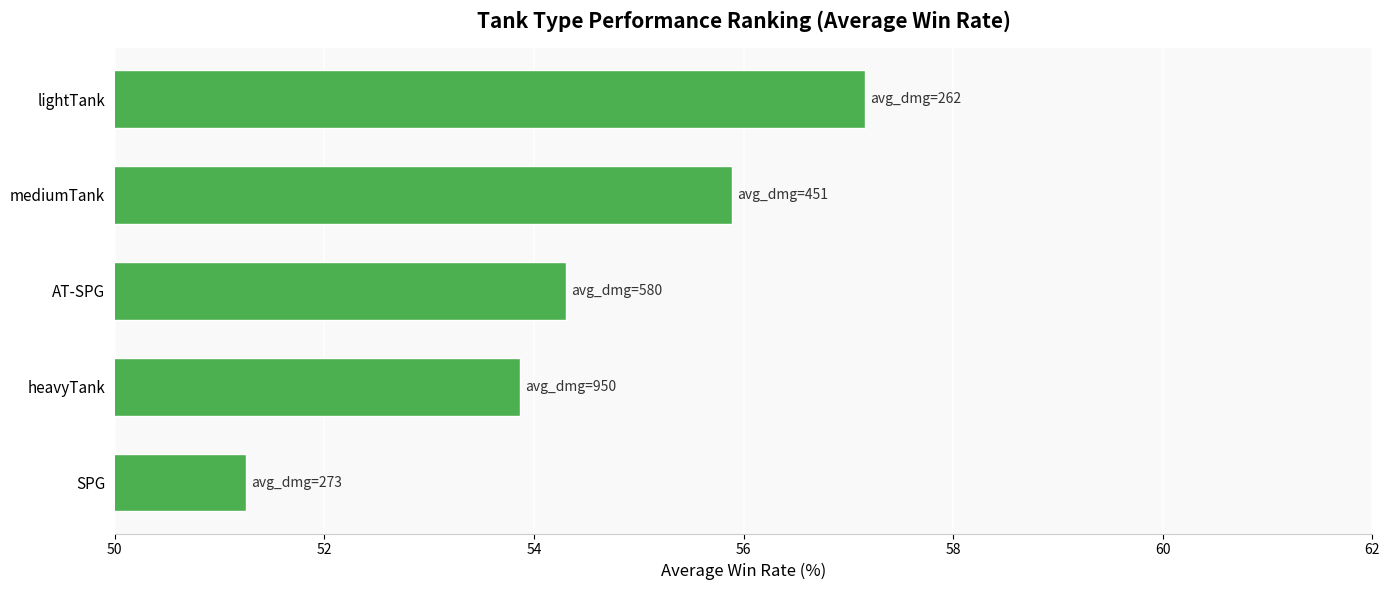

What is the ratio of the value at SPG to the value at lightTank?

0.9